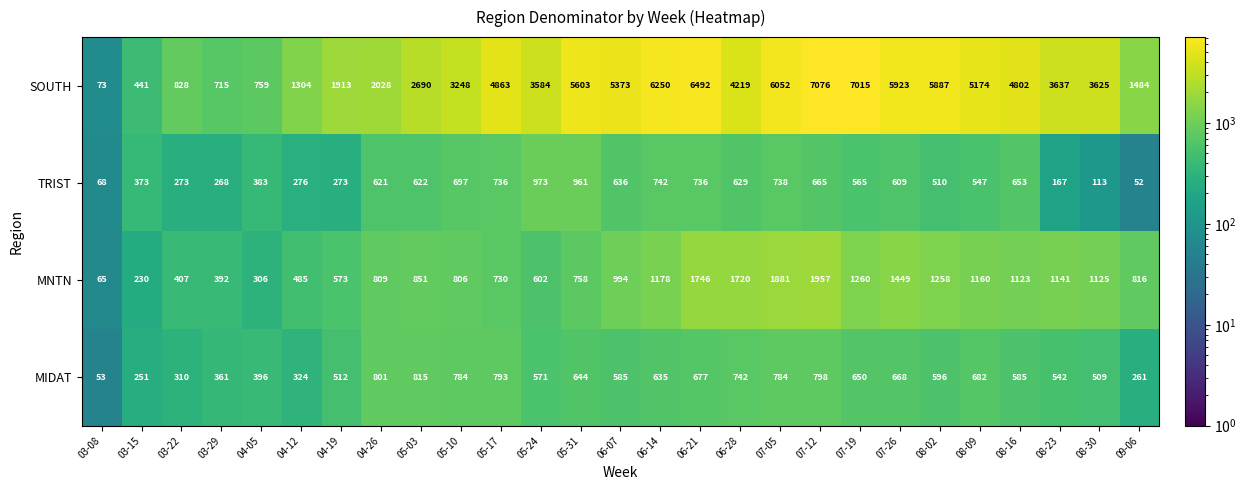

Between 04-19 and 05-10, which series saw the biggest shift?

SOUTH